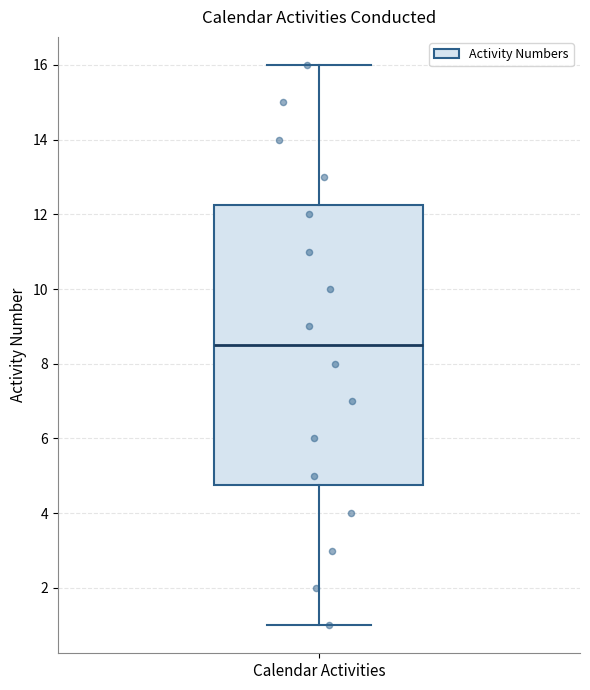

Transcribe this box plot: give where the median line is, the range the box spans, and where the two whiskers end, as read against the y-axis. The values are not printed on the chart, so give them approximately, as read against the axis.

median 8.6, box 4.8 to 12.2, whiskers 1.0 to 16.0